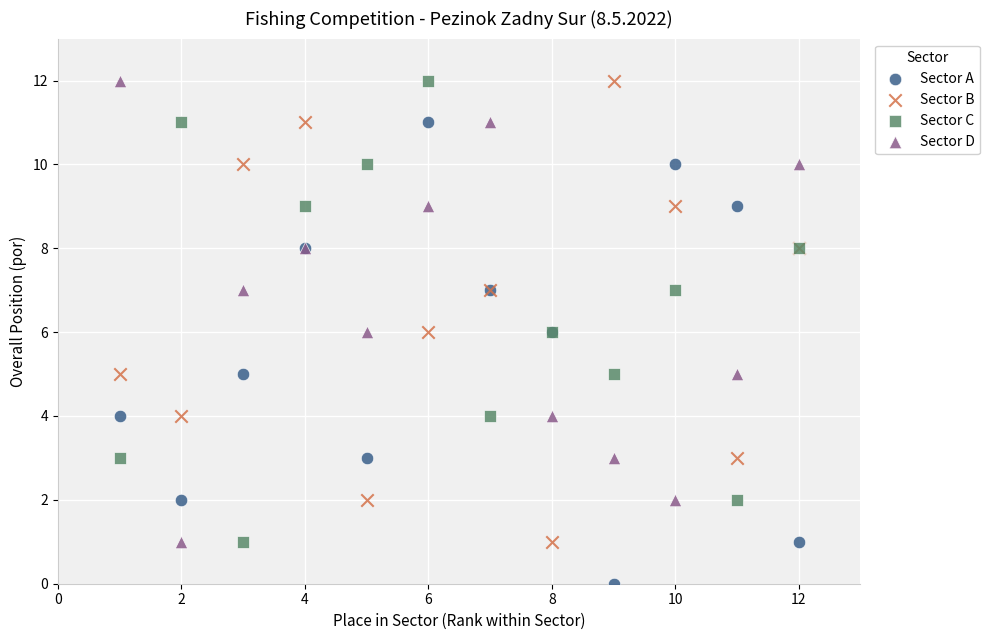

Which series reaches the minimum Y coordinate?

Sector A